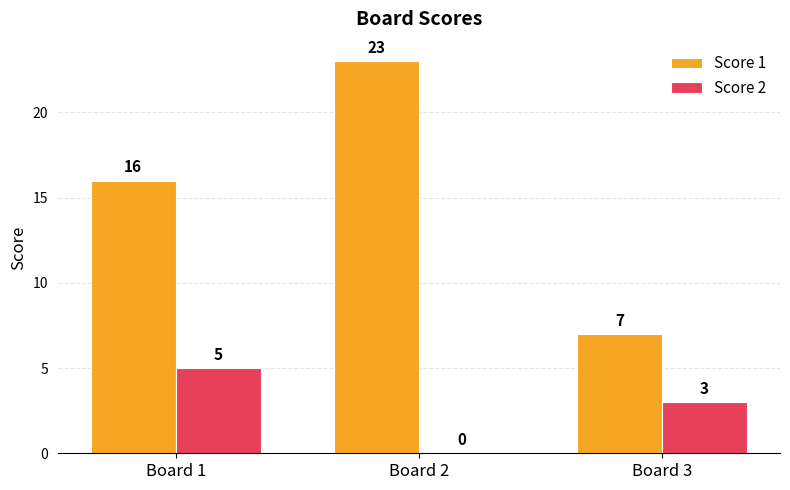

What is the total value across all series at Board 2?

23